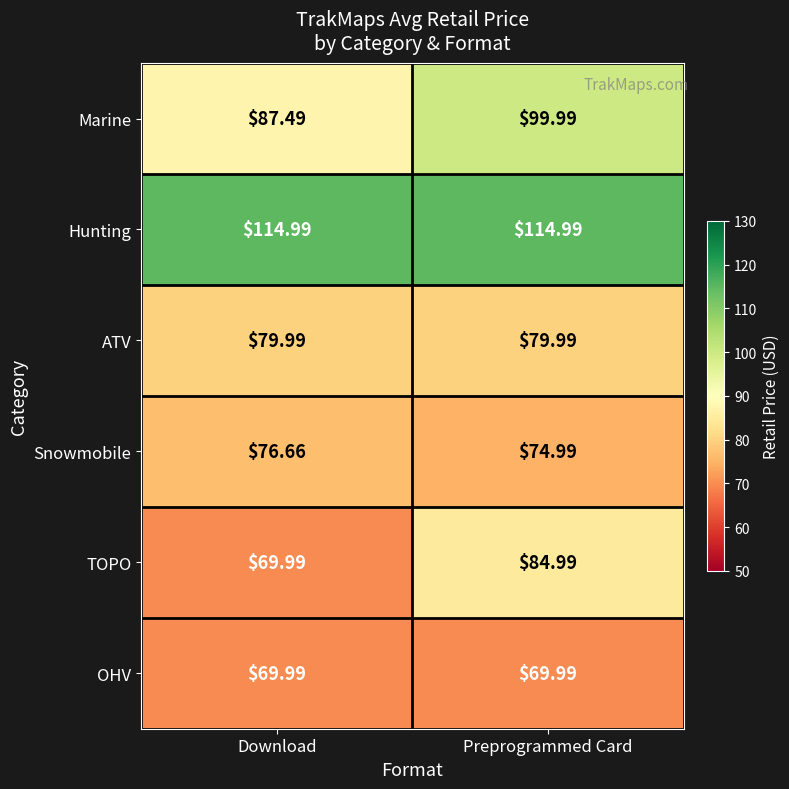

At which category is the sum across all series the highest?

Preprogrammed Card